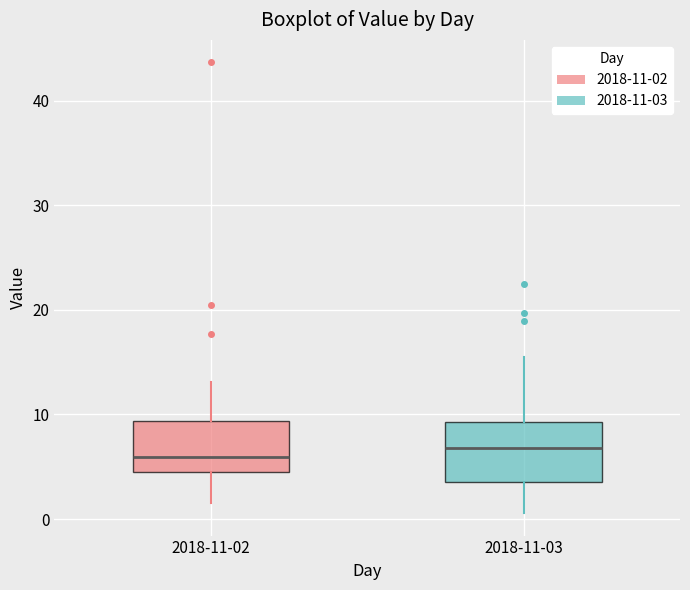

Where does the lower whisker of the box for 2018-11-02 end on the y-axis? The values are not printed on the chart, so give them approximately, as read against the axis.

2